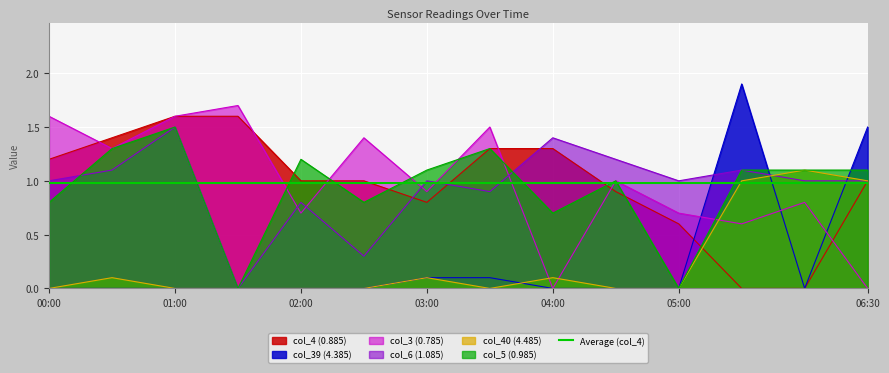

What are all the series names shown in the legend?

col_4 (0.885), col_39 (4.385), col_3 (0.785), col_6 (1.085), col_40 (4.485), col_5 (0.985)